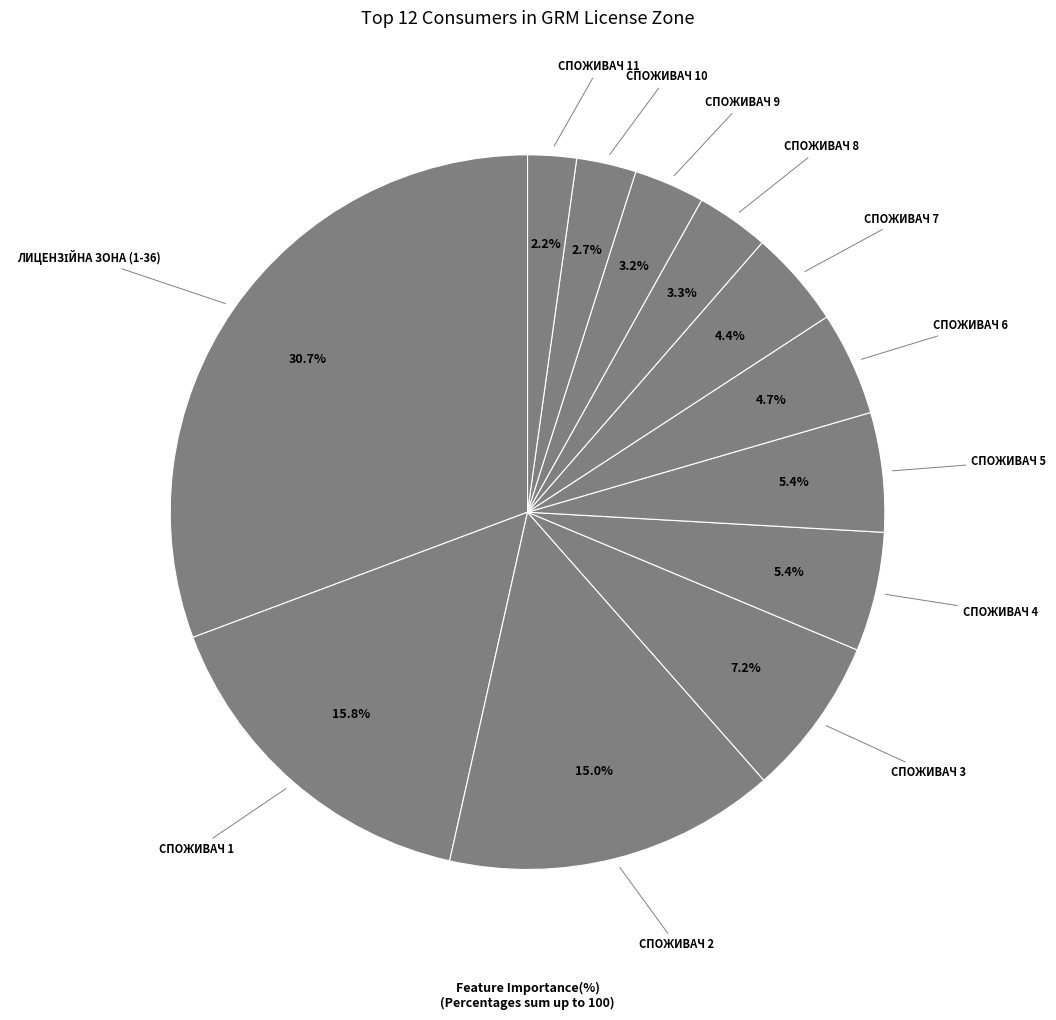

How many slices are in this pie chart?

12